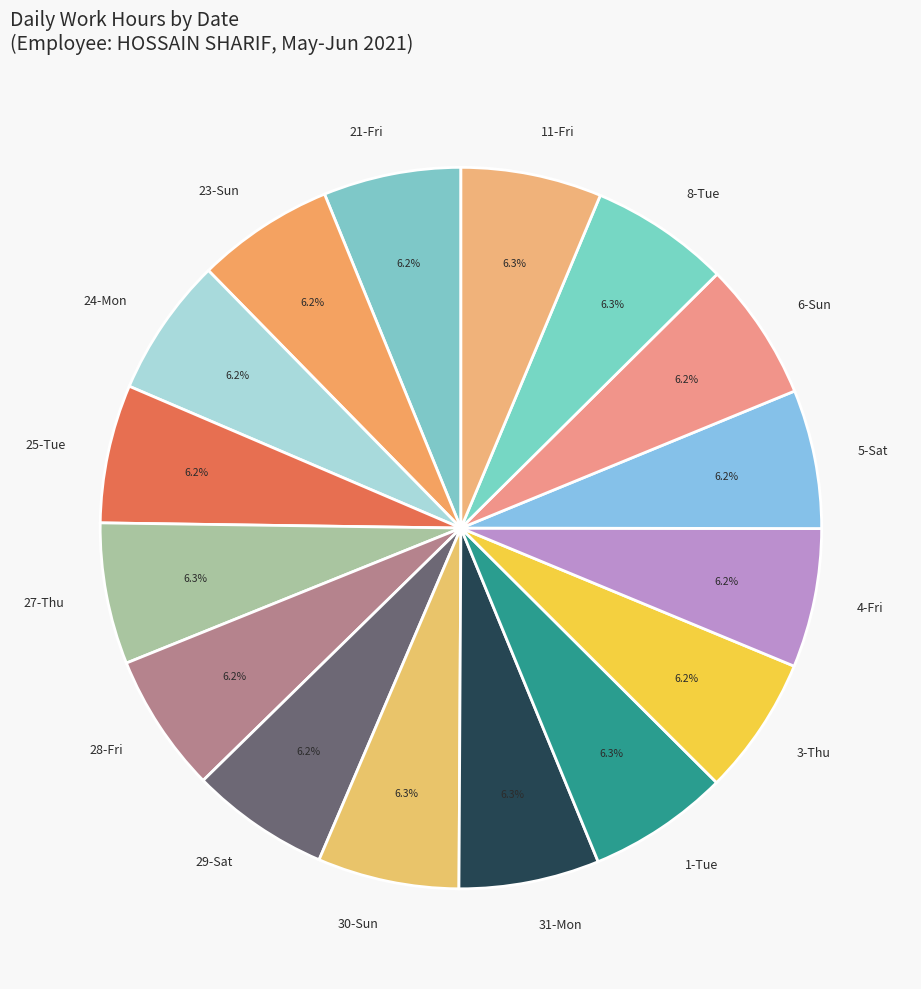

What percentage is NOT represented by 23-Sun?

93.8%